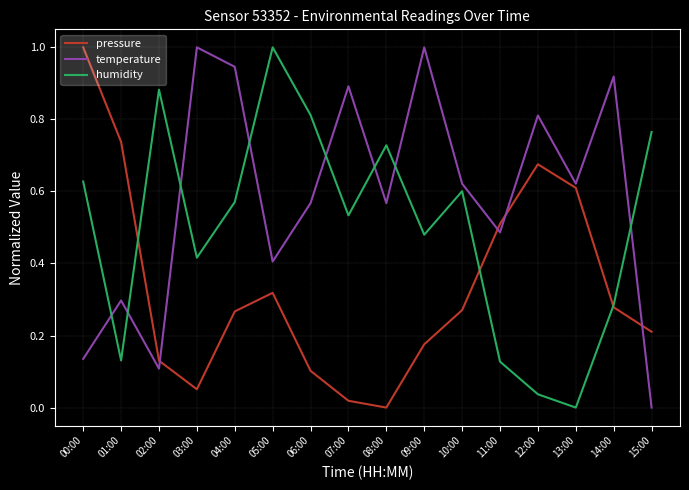

True or false: temperature has a value of 0.6 at 13:00.

True